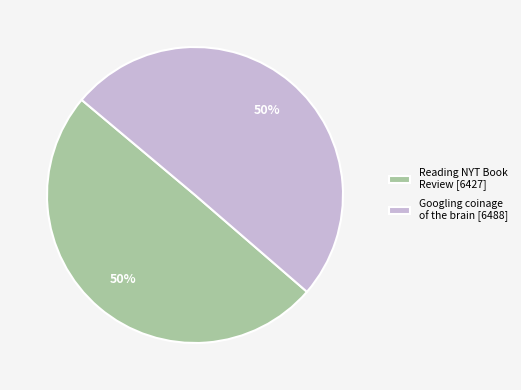

To the nearest percent, what percentage of the pie is Reading NYT Book Review [6427]?

50%